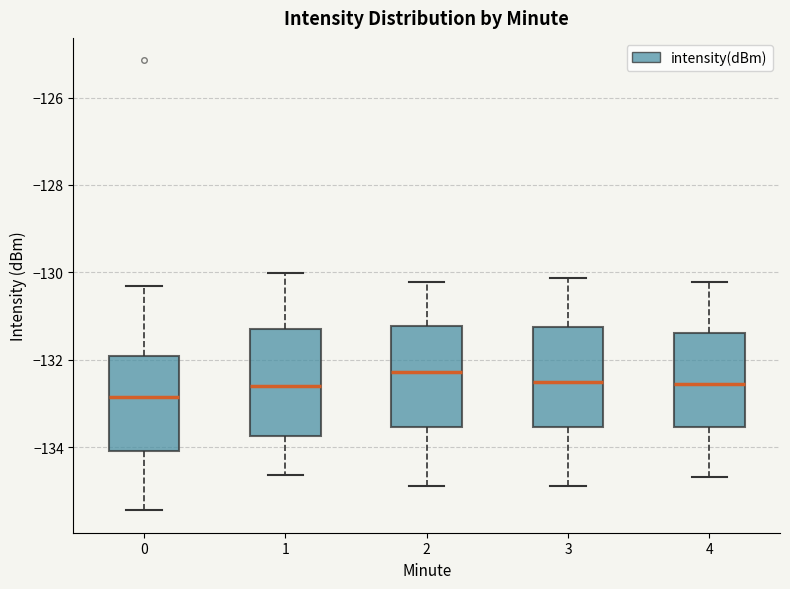

Where is the lower edge of the box at x = 4 on the y-axis? The values are not printed on the chart, so give them approximately, as read against the axis.

-133.6